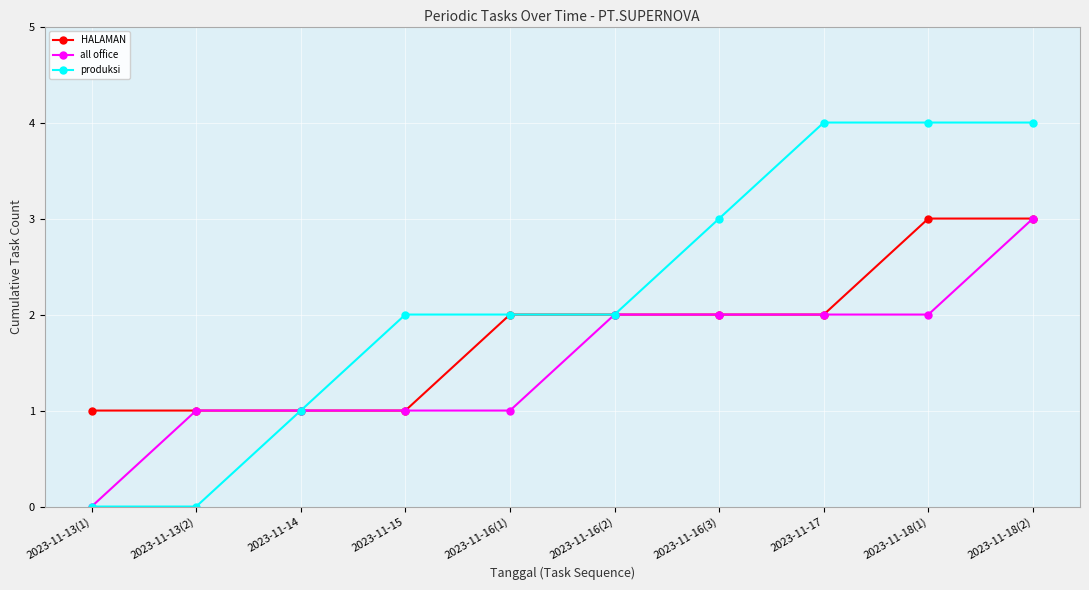

What is the value of the produksi point at the 8th from the left?

4